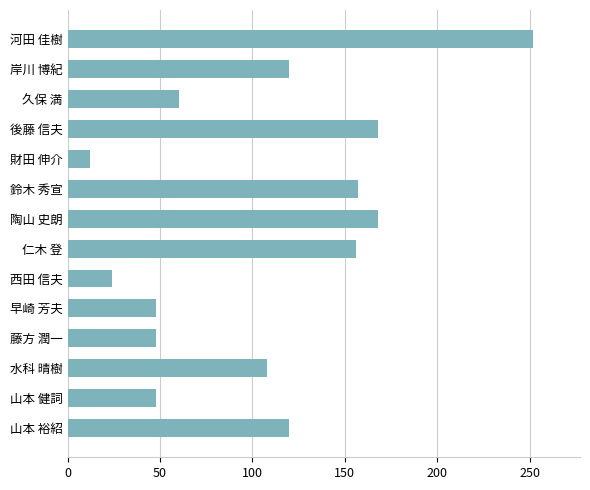

What is the smallest value displayed?

12